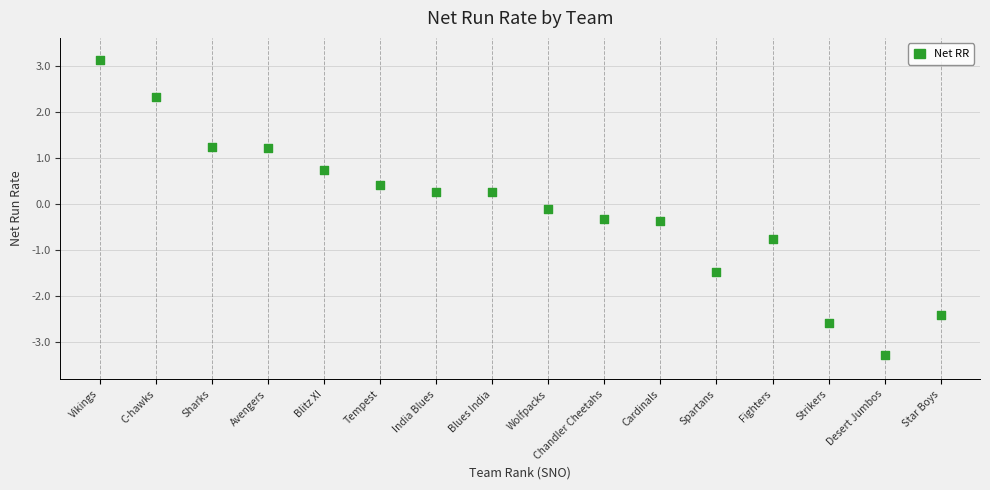

What is the range of Y values (max minus min)?

6.4